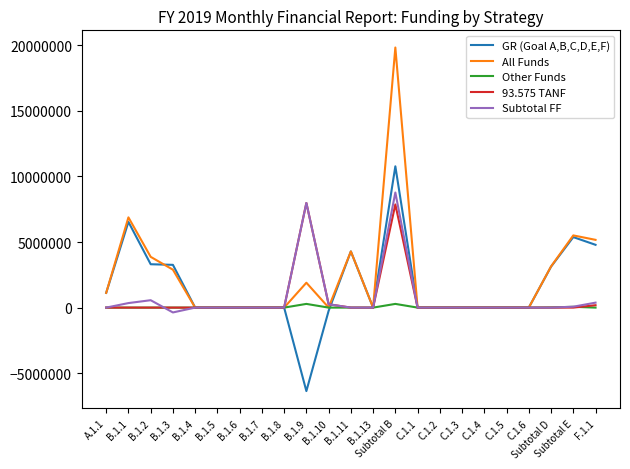

What is the average value of the 93.575 TANF series?

708048